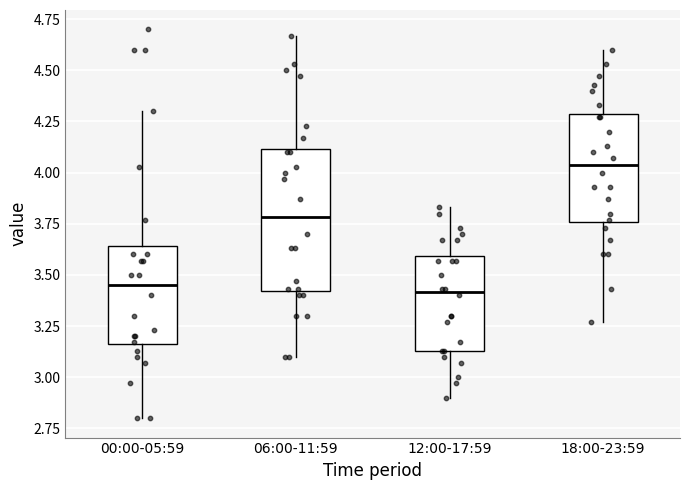

Where does the lower whisker of the box for 06:00-11:59 end on the y-axis? The values are not printed on the chart, so give them approximately, as read against the axis.

3.10